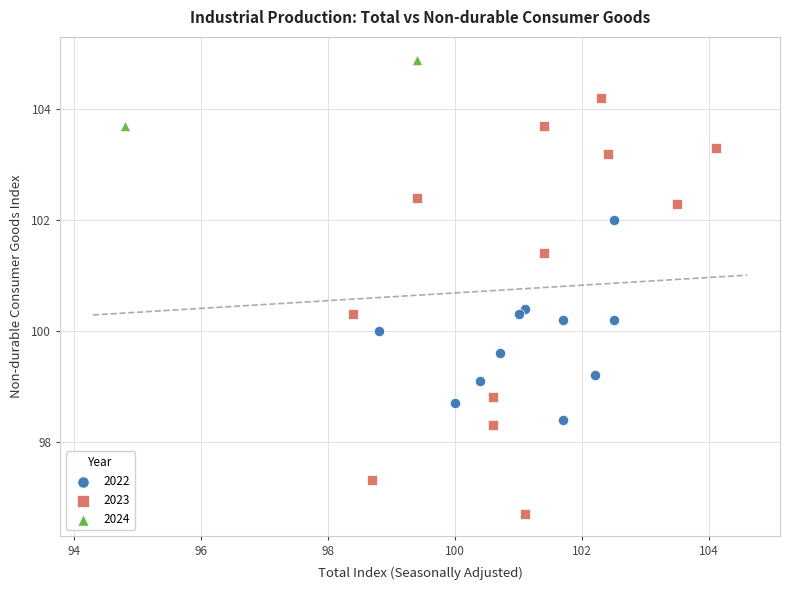

Which series reaches the minimum Y coordinate?

2023